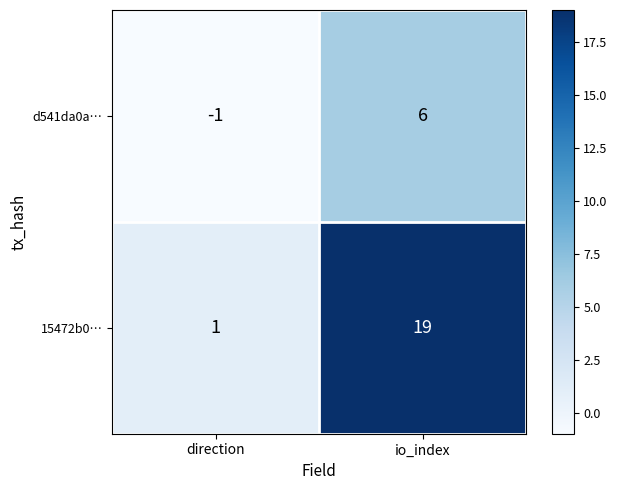

Reading left to right, list all the values displayed in this chart.

d541da0a…: -1	6
15472b0…: 1	19